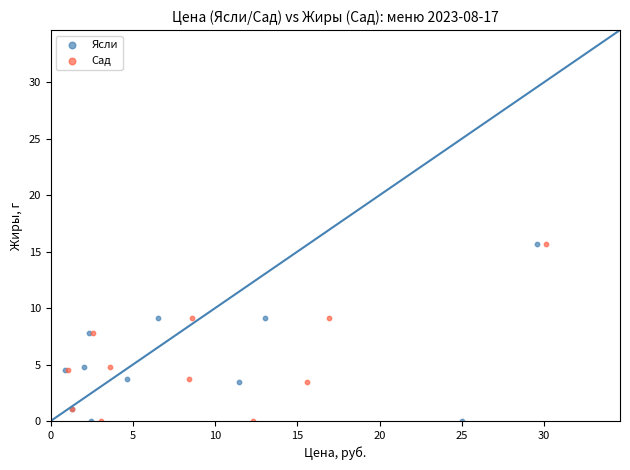

What are all the series names shown in the legend?

Ясли, Сад